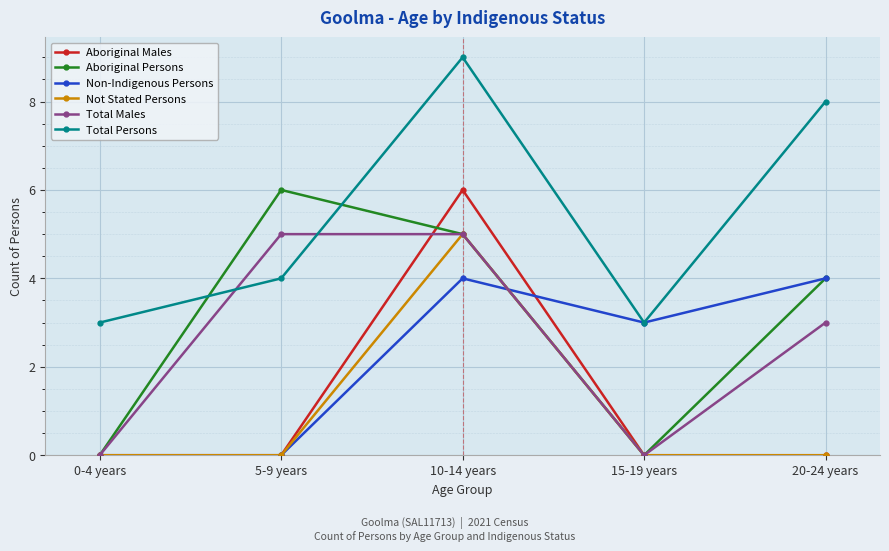

What position from the left is 0-4 years?

1